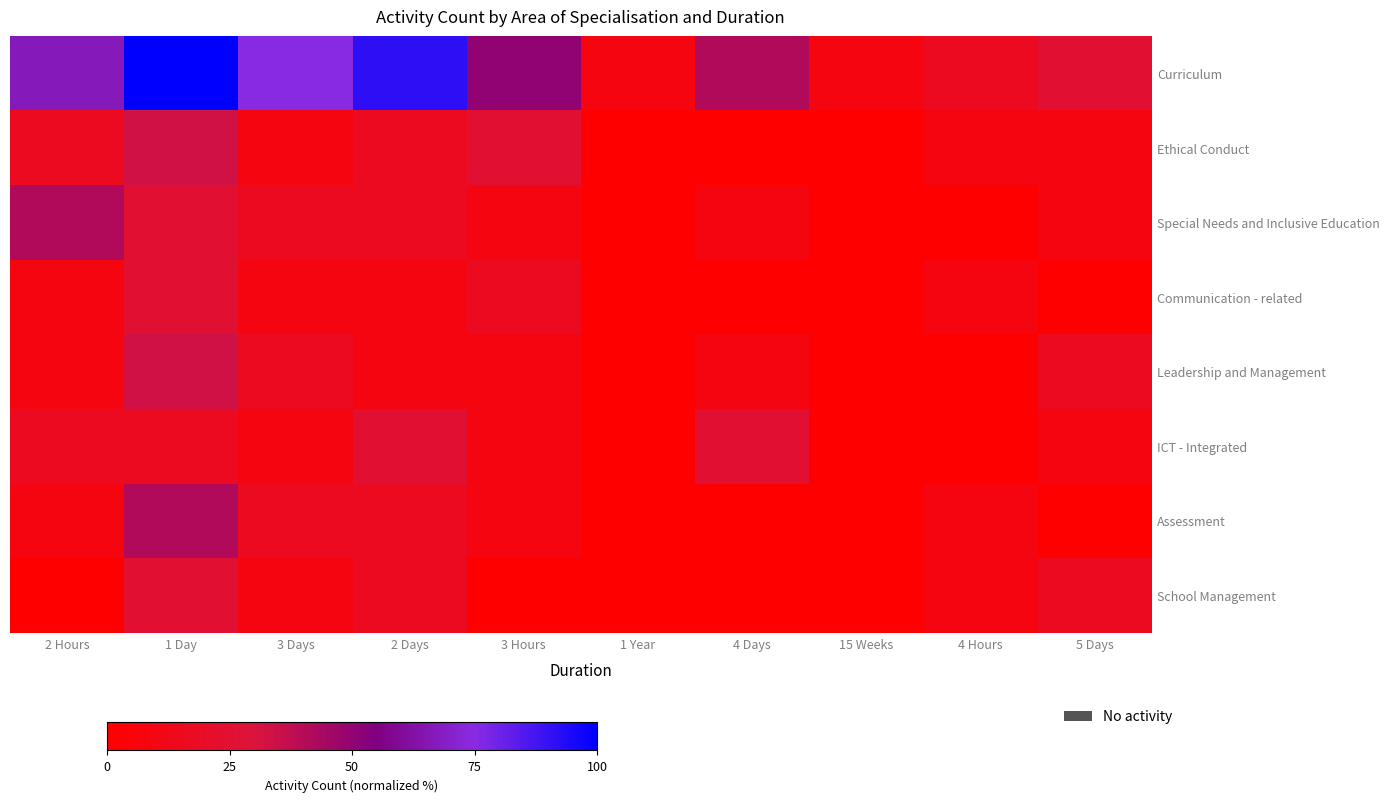

Rank the series by their maximum value, from lowest to highest.

Communication - related, ICT - Integrated, School Management, Ethical Conduct, Leadership and Management, Special Needs and Inclusive Education, Assessment, Curriculum